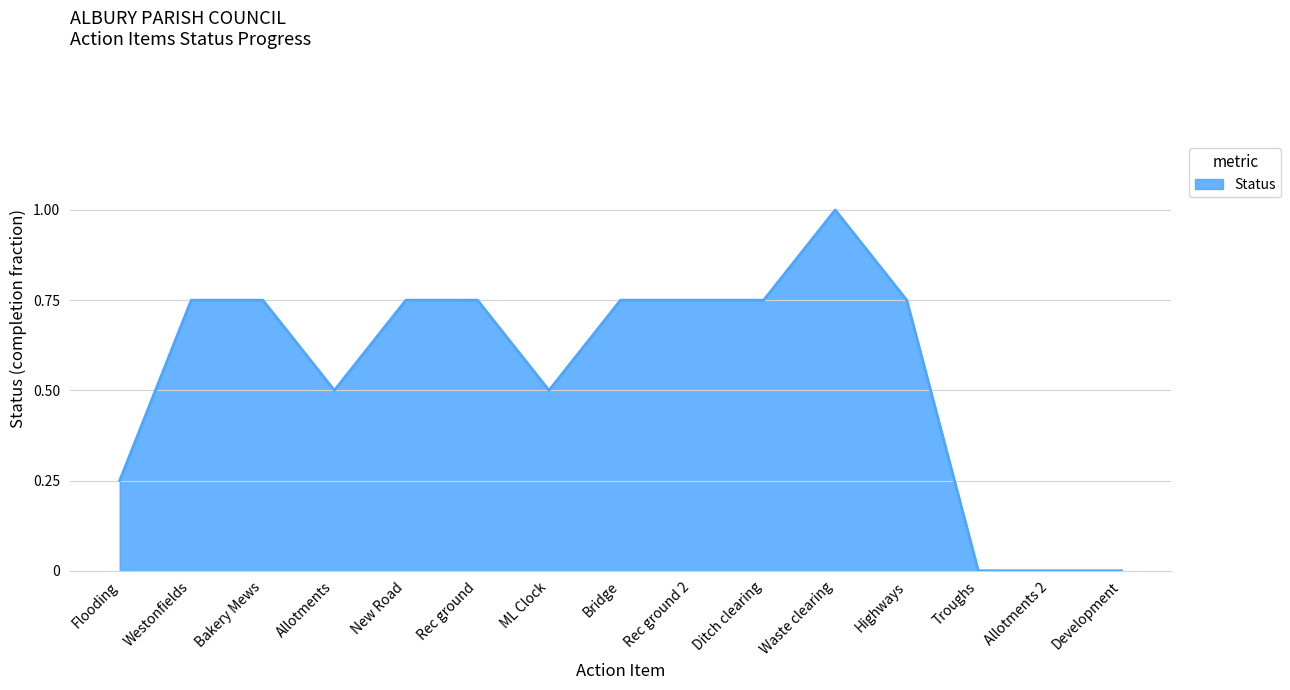

True or false: the data shows 1.1 at Bridge.

False